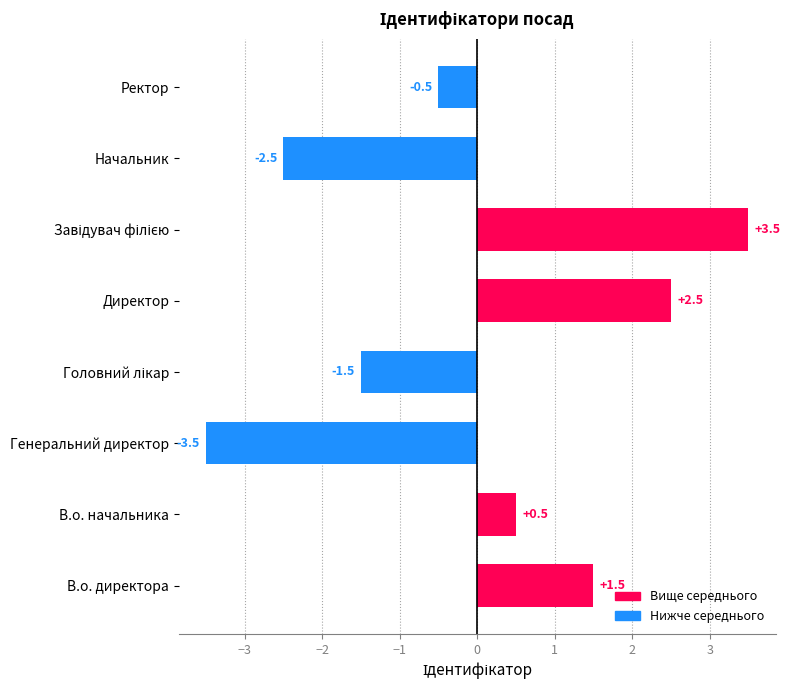

Read the value at Начальник.

-2.5